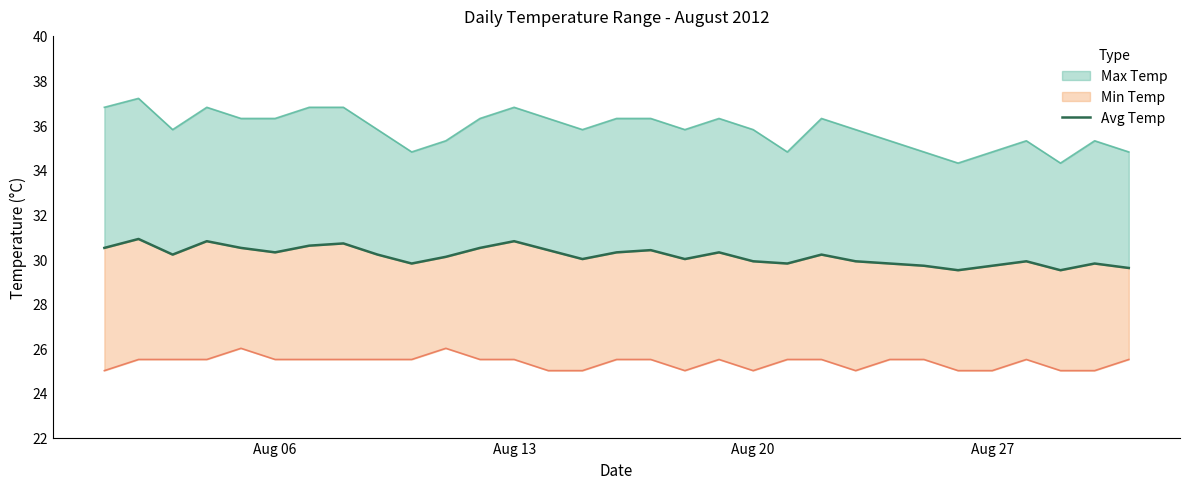

Is it true that the value at 30 is 46.7?

False